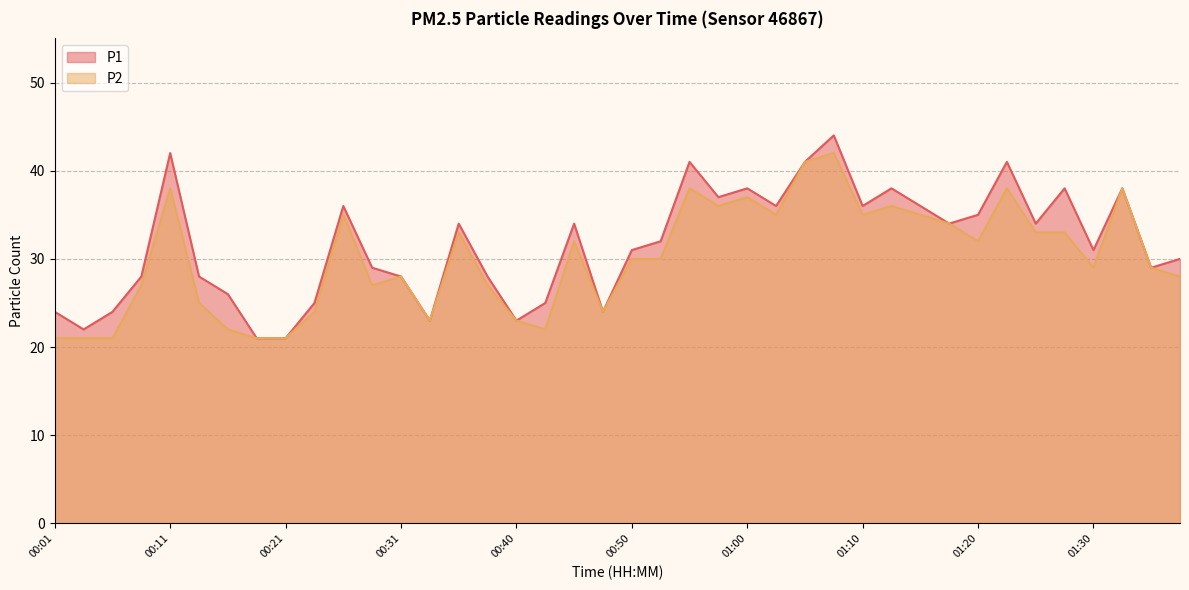

Rank the series by their maximum value, from lowest to highest.

P2, P1